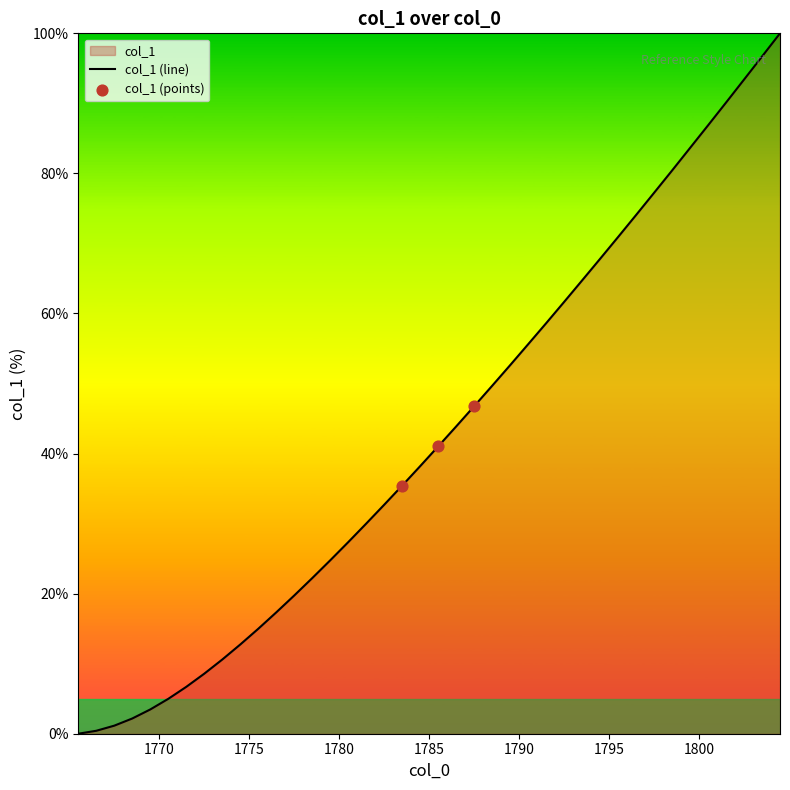

Between 1779.5 and 1772.5, which is larger?

1779.5